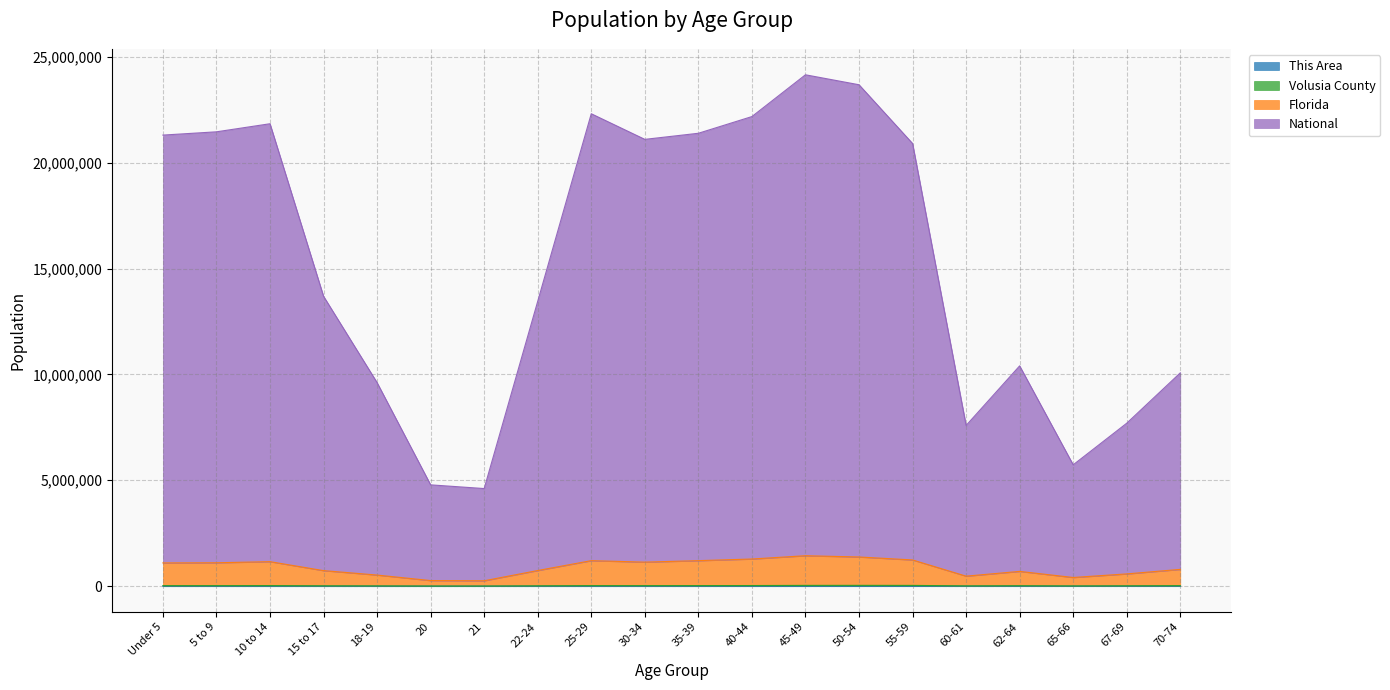

The Florida series shows 1807497 at 10 to 14. True or false?

False